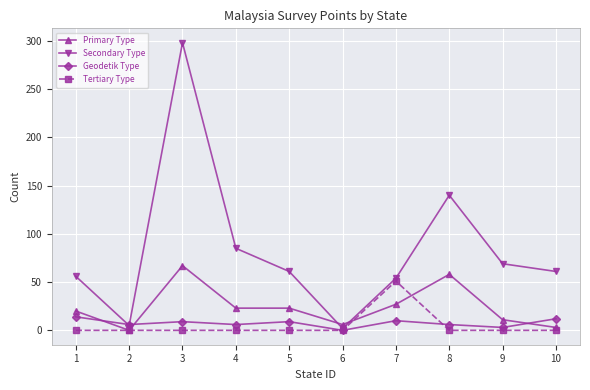

How many values in the Tertiary Type series exceed 0?

1